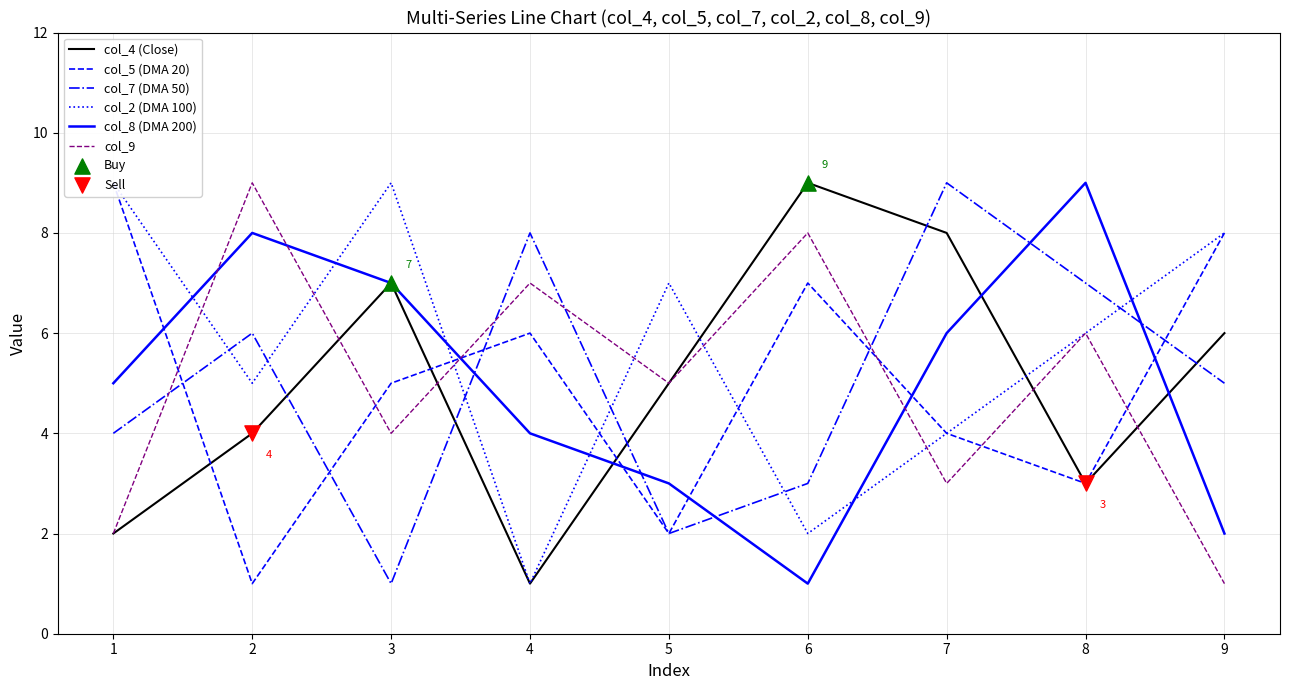

Is the value of col_5 at 4 greater than the value of col_2 at 9?

No